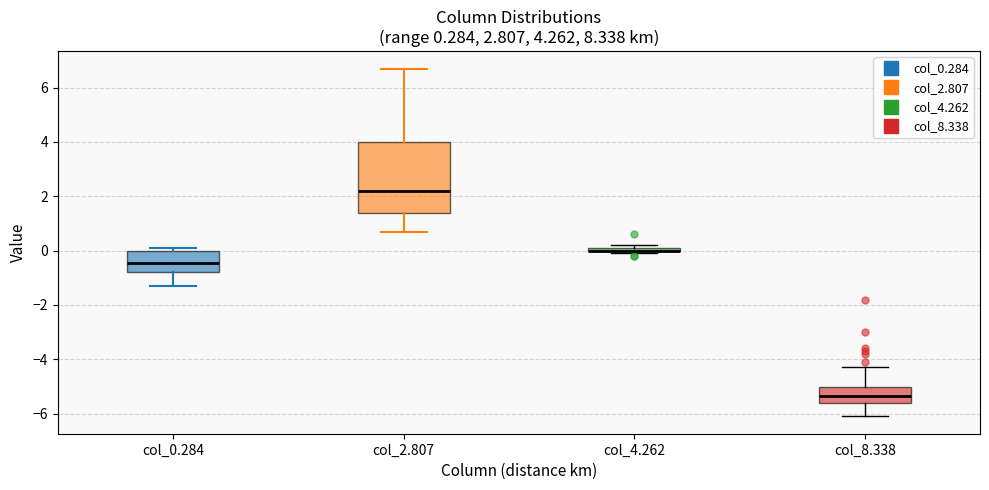

Which box is the tallest, from its lower edge to its upper edge?

col_2.807